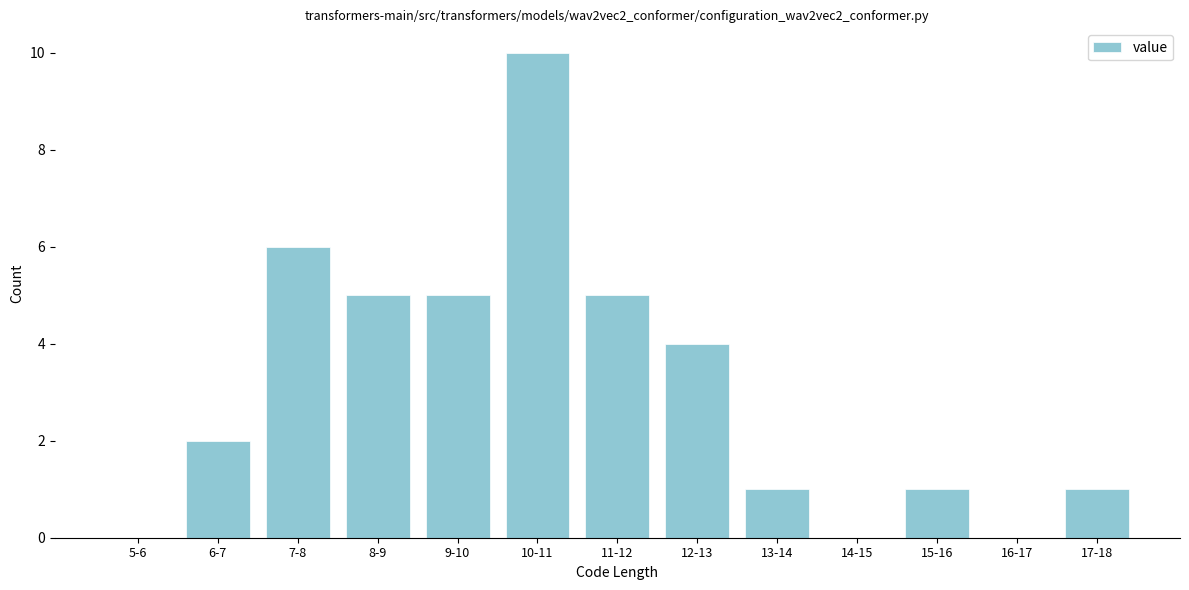

Reading left to right, what are all the values shown in this chart?

5-6=0	6-7=2	7-8=6	8-9=5	9-10=5	10-11=10	11-12=5	12-13=4	13-14=1	14-15=0	15-16=1	16-17=0	17-18=1